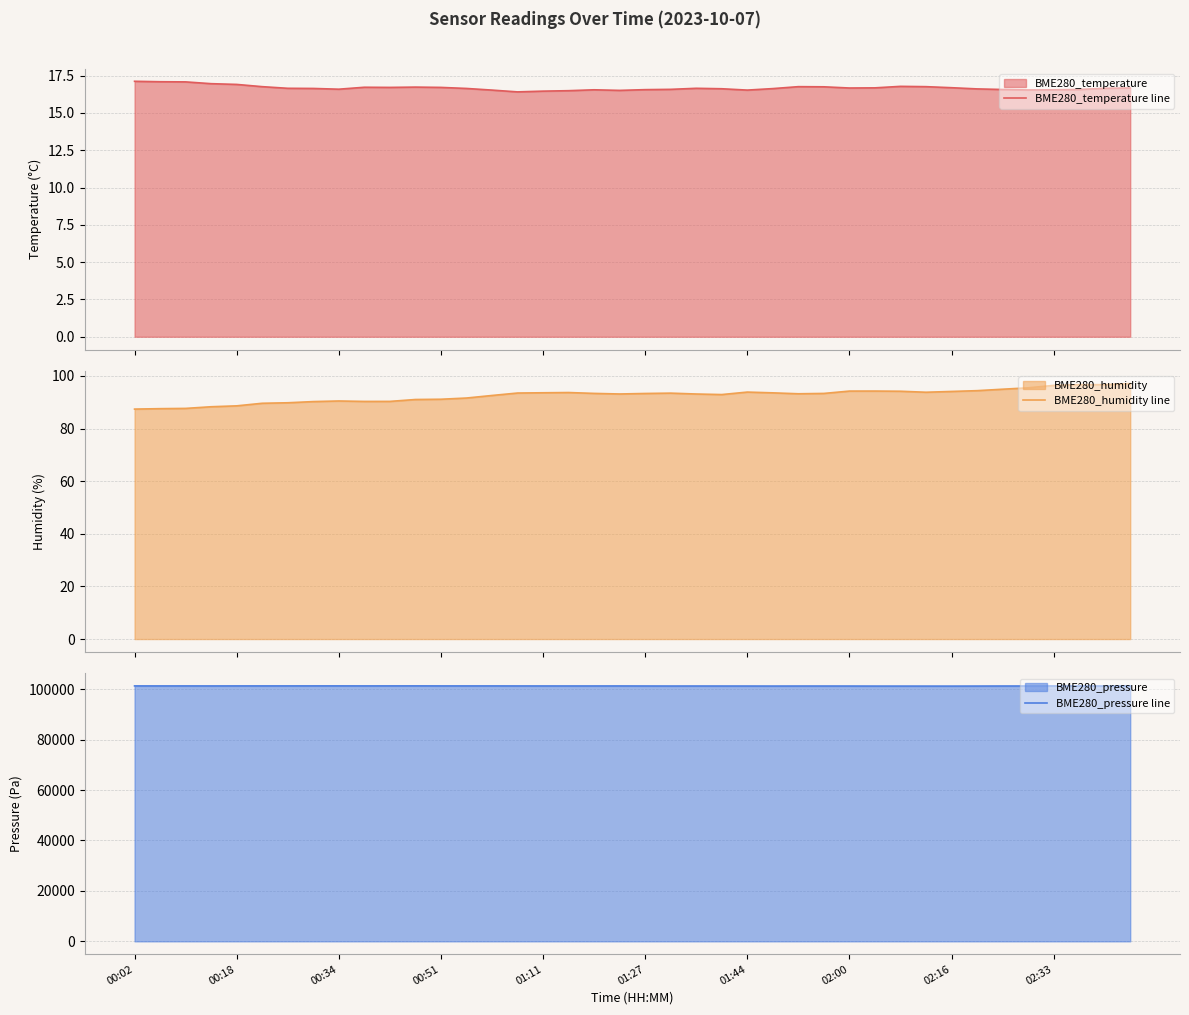

What is the maximum value for BME280_temperature line?

17.1